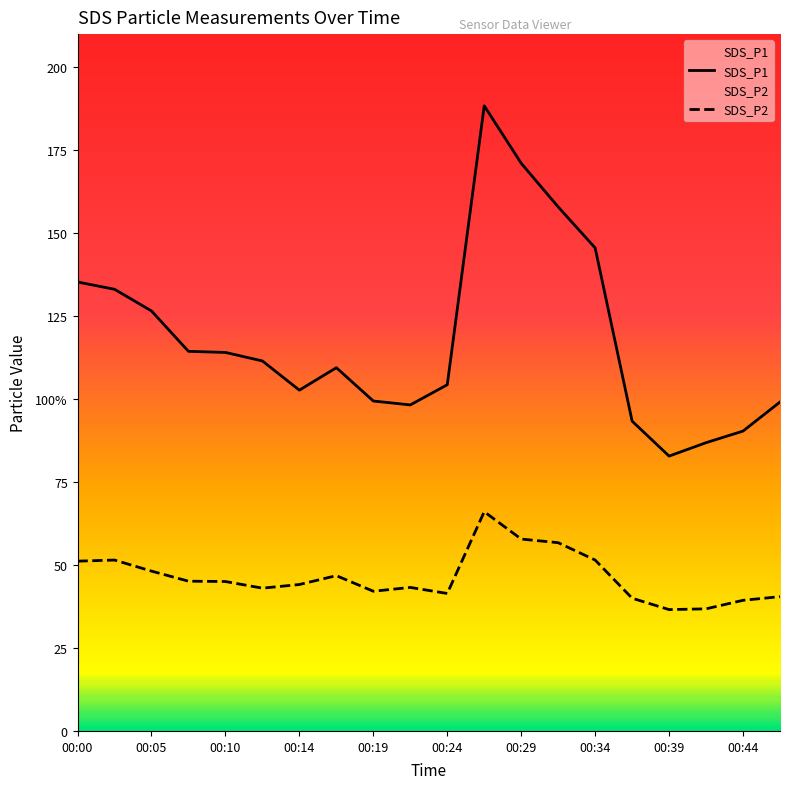

In SDS_P2, how many points are higher than both neighbors (excluding endpoints)?

4